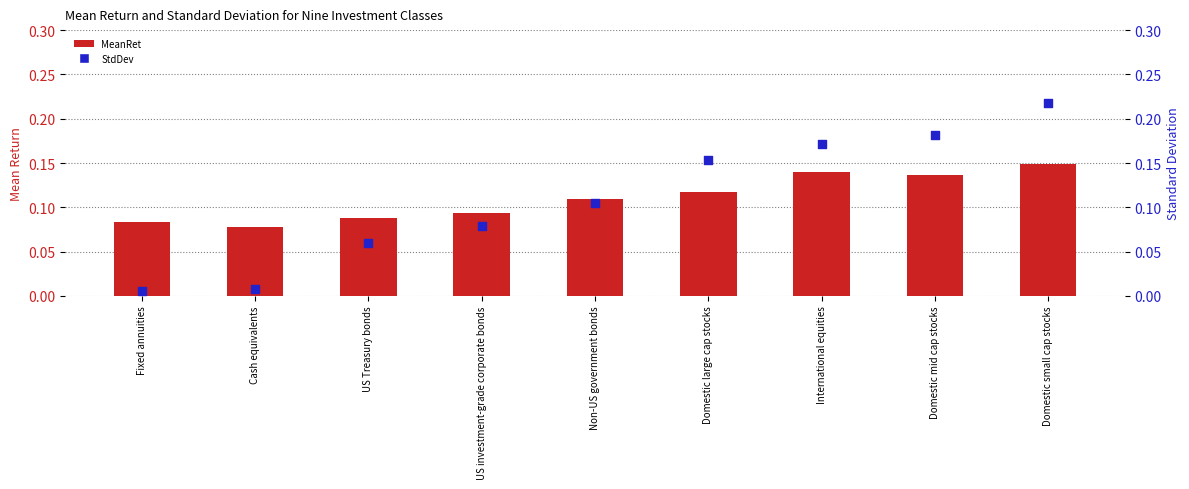

What are all the series names shown in the legend?

MeanRet, StdDev